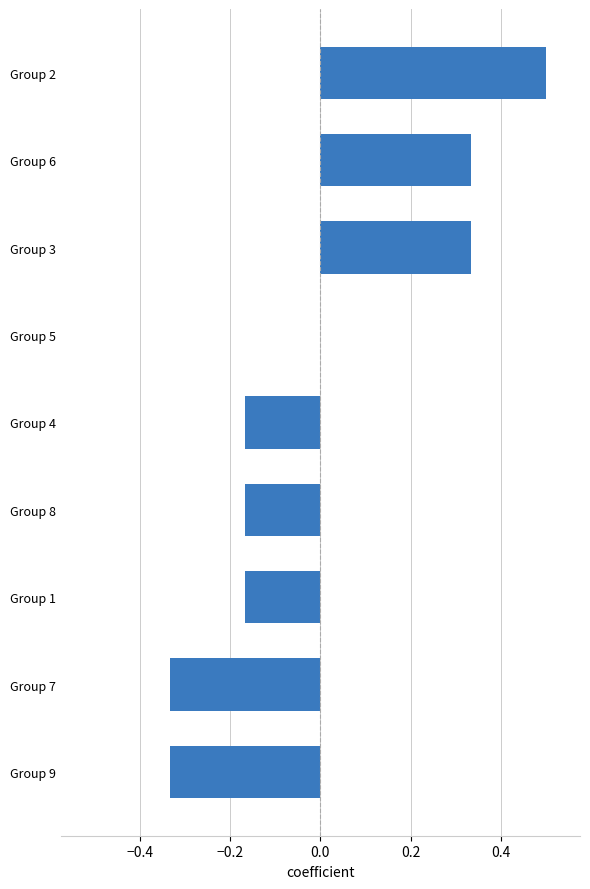

Between Group 7 and Group 2, which is larger?

Group 2